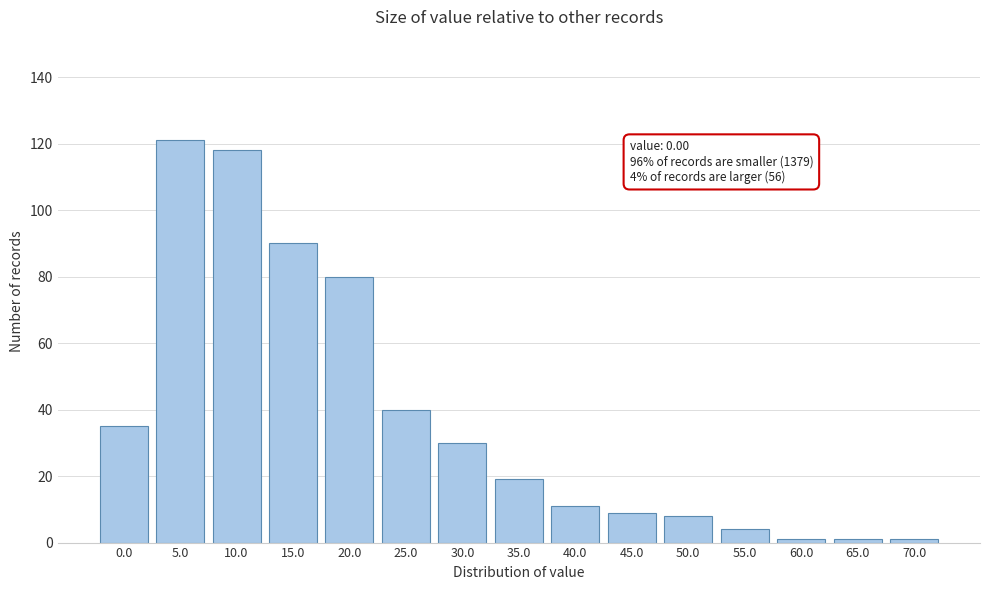

Reading right to left, list all the values displayed in this chart.

1	1	1	4	8	9	11	19	30	40	80	90	118	121	35